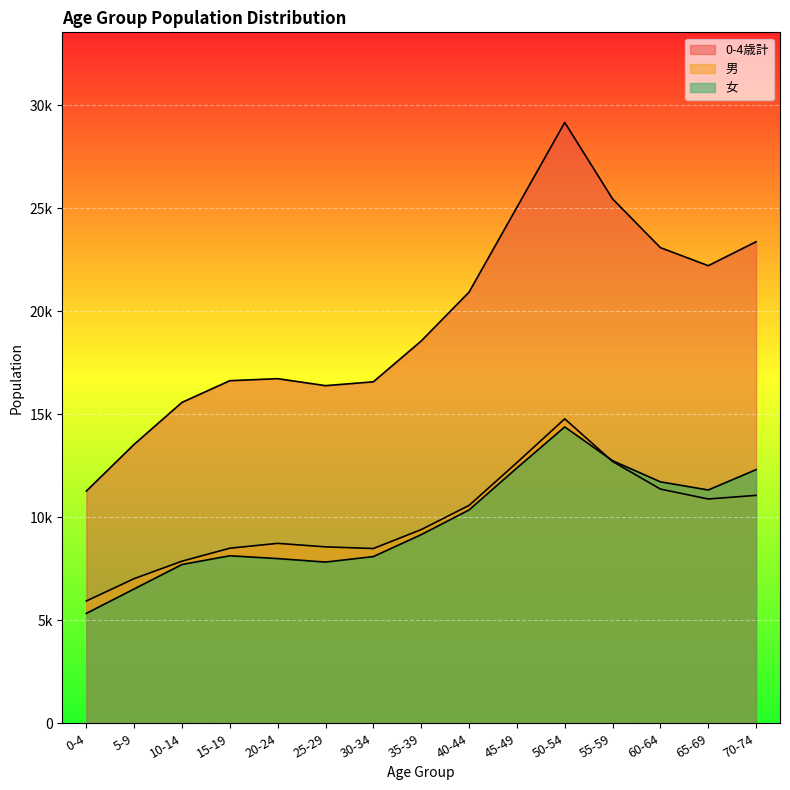

How many lines are shown in the chart?

3